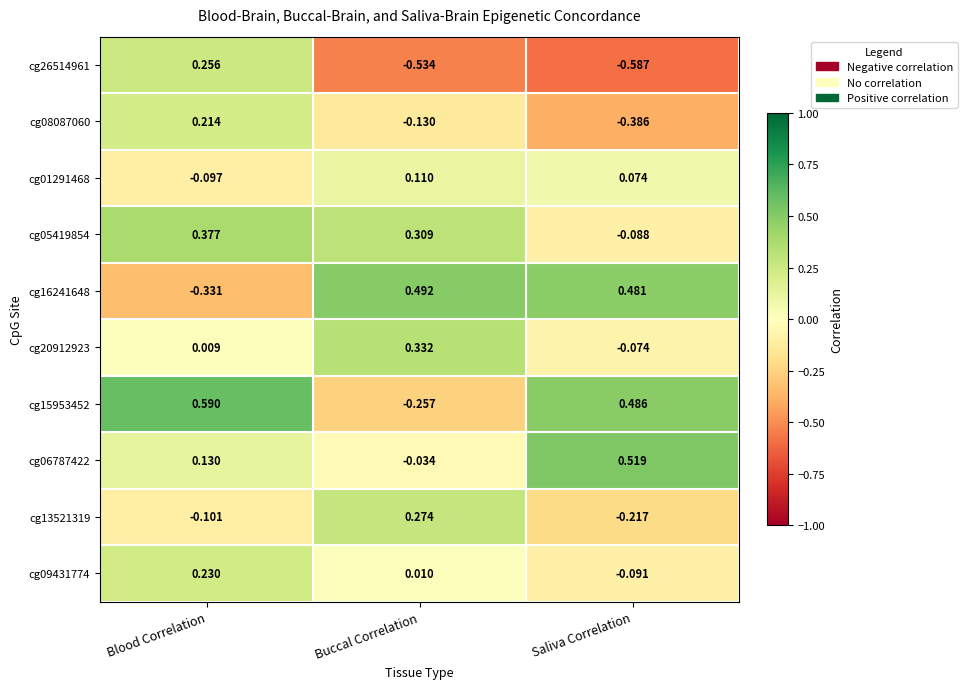

At which category is the sum across all series the highest?

Blood Correlation